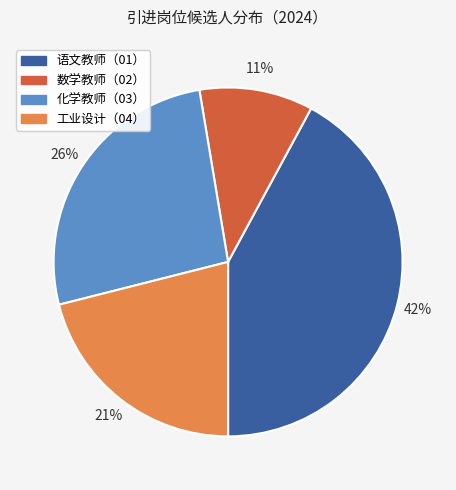

Is it true that 数学教师（02） is 11% of the pie?

True